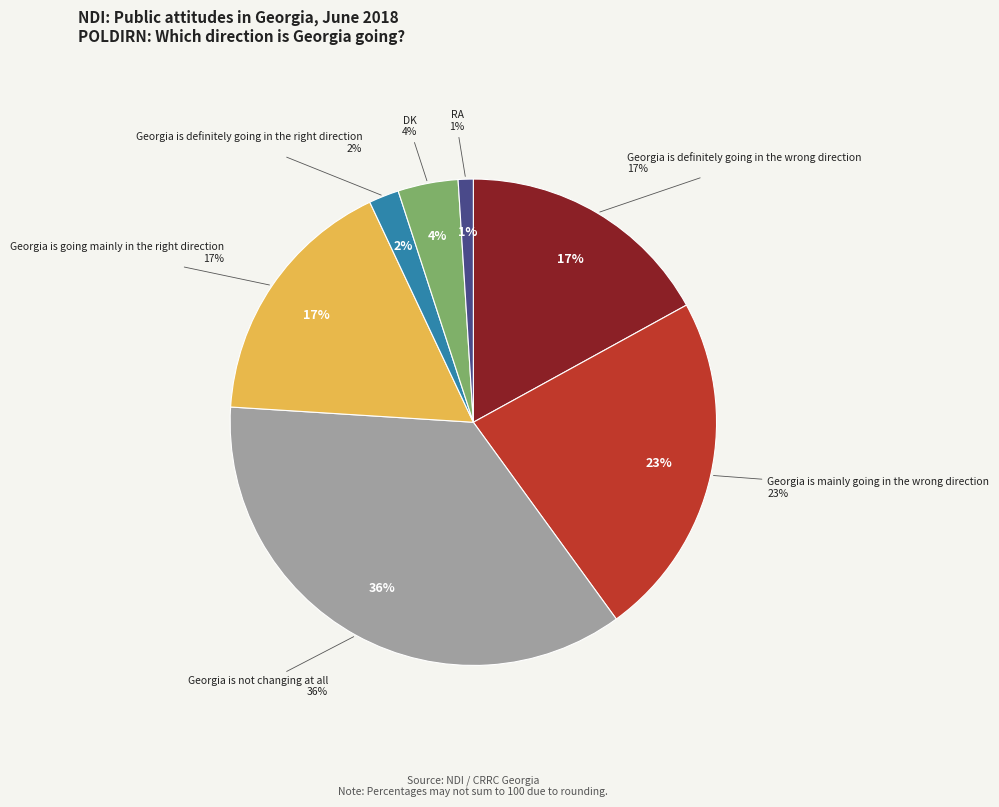

Count the number of slices in the pie.

7